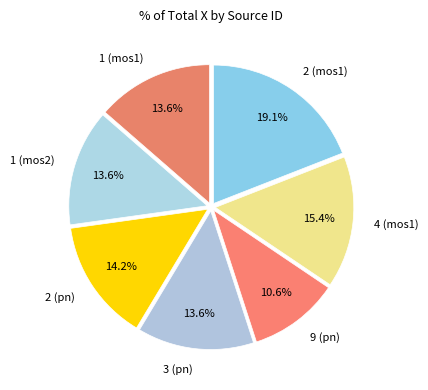

Between 2 (mos1) and 9 (pn), which is larger?

2 (mos1)